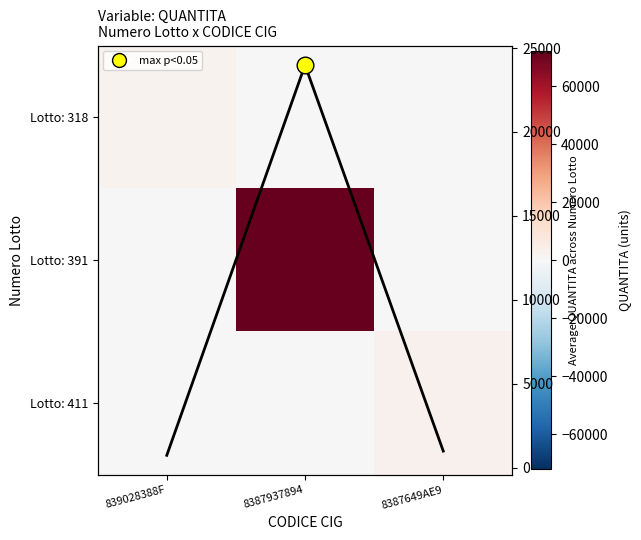

The Lotto: 391 series shows -46207 at 839028388F. True or false?

False